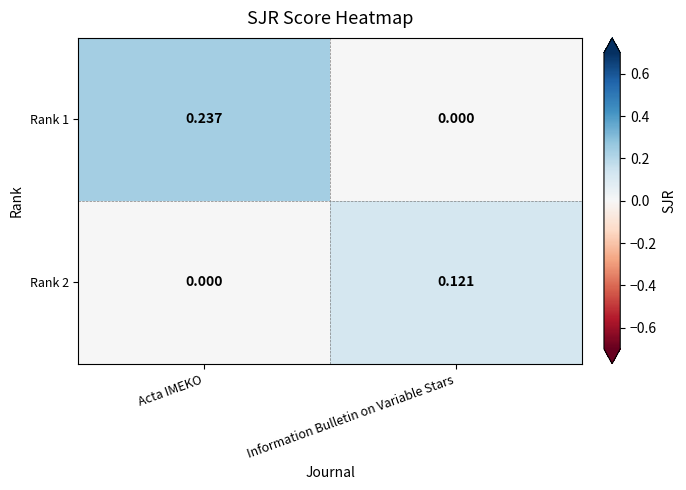

Where is Rank 1 nearest to the value 0?

Information Bulletin on Variable Stars